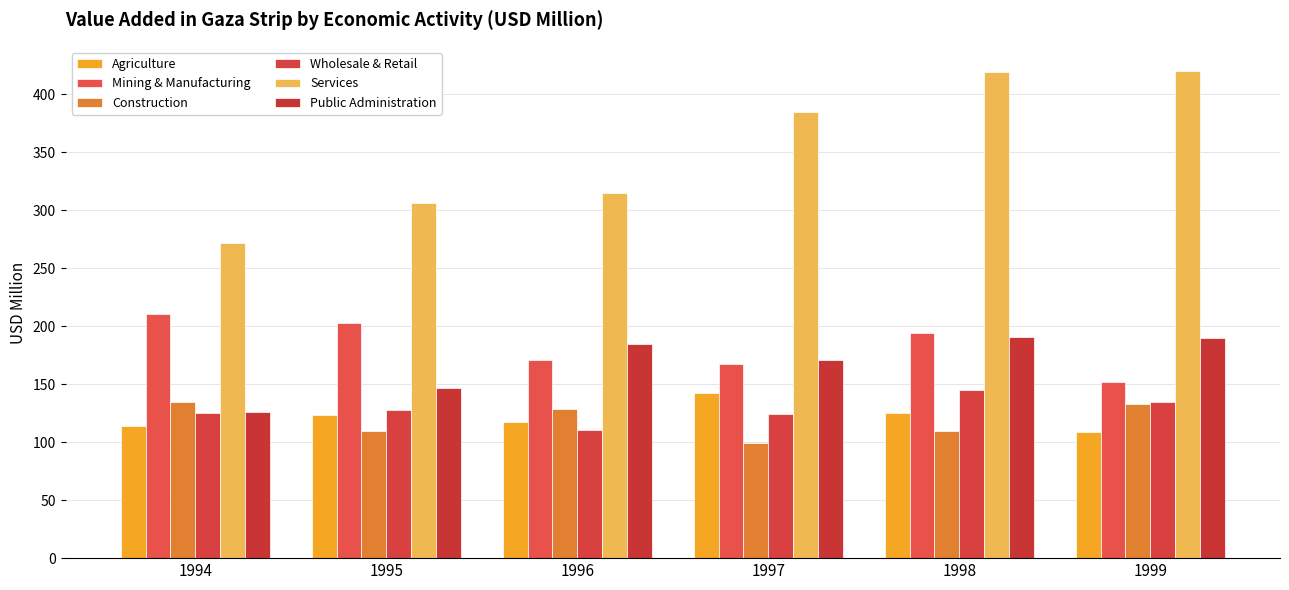

Reading left to right, extract all data points from this chart.

Agriculture: 114.1	123.4	117.2	142.4	125.2	109.1
Mining & Manufacturing: 210.4	202.6	170.5	167.0	194.3	151.9
Construction: 134.8	109.3	128.5	99.1	109.4	132.5
Wholesale & Retail: 125.4	127.7	110.7	124.5	144.7	135.0
Services: 271.5	306.2	314.6	384.5	418.9	419.9
Public Administration: 125.7	147.0	184.9	170.6	190.4	189.4